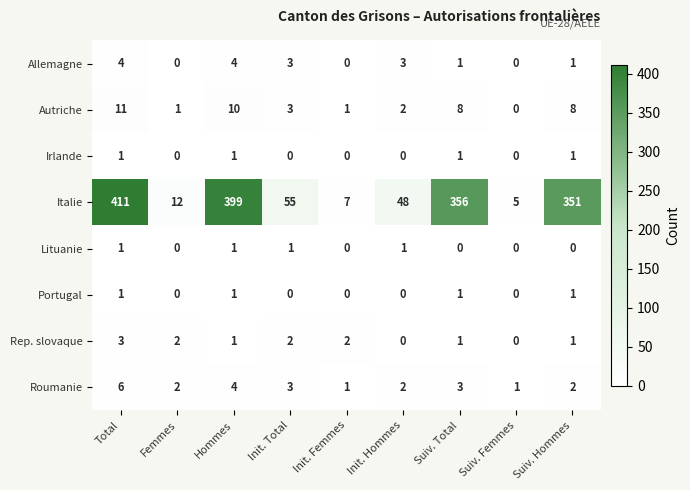

Is it true that Portugal equals 0 at Init. Total?

True